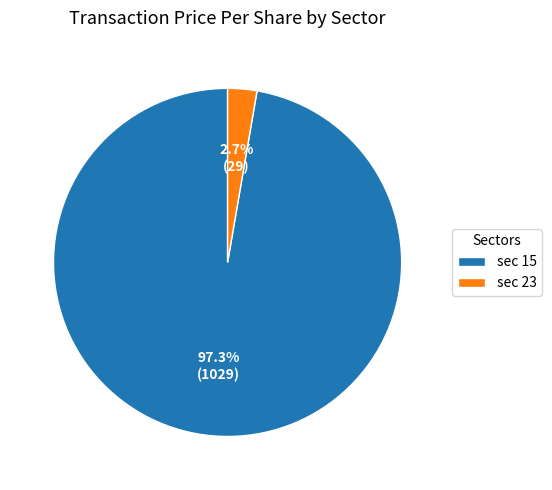

Which slice represents more than half of the pie?

sec 15